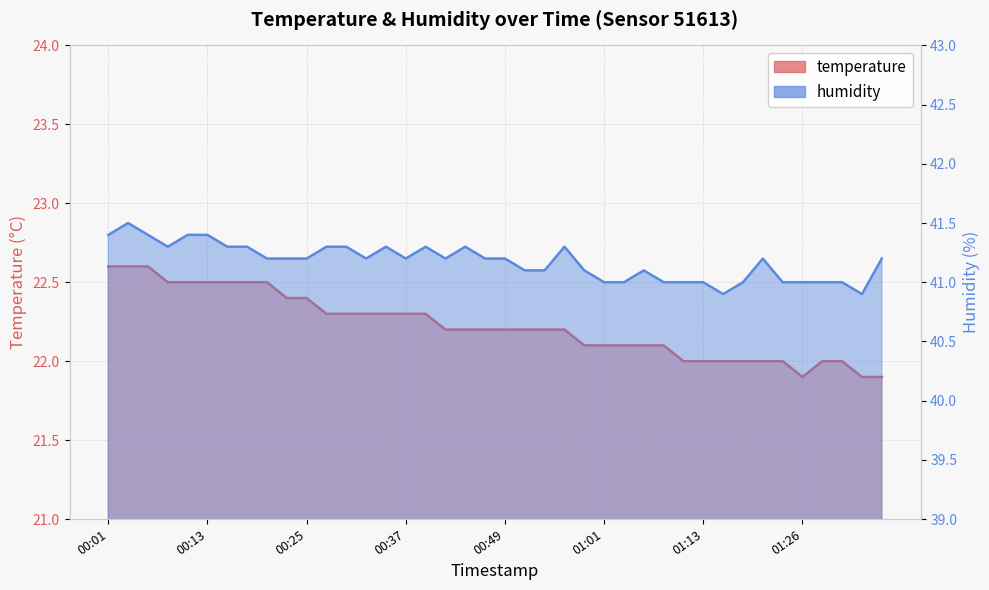

Between 01:21 and 01:28, which series saw the biggest shift?

humidity